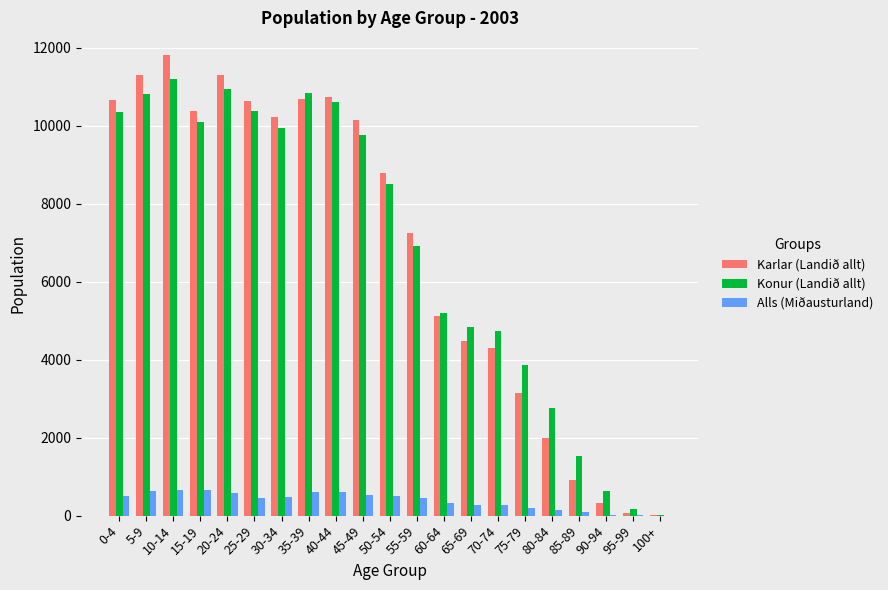

Are the bars grouped side by side (vs. stacked)?

Yes